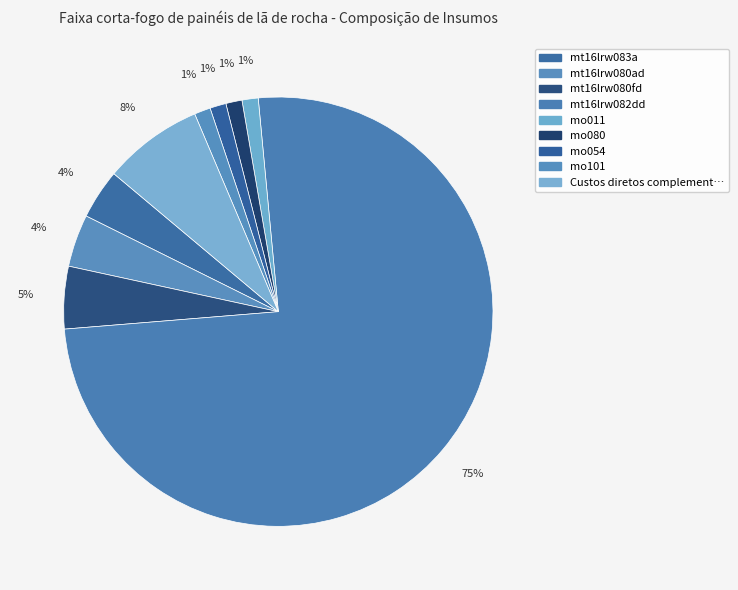

Count the number of slices in the pie.

9